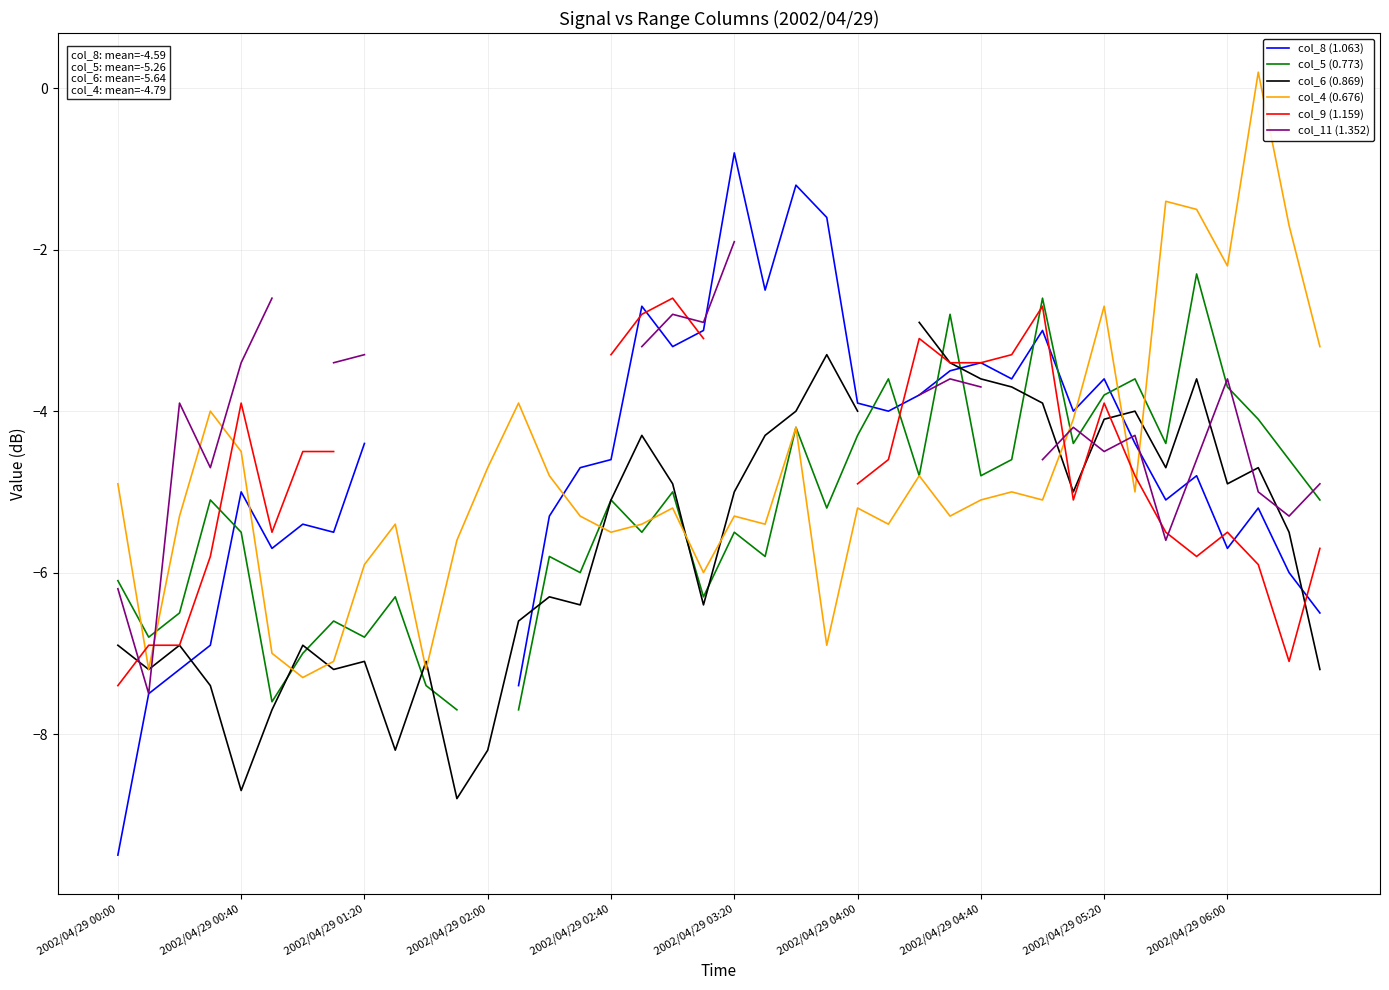

The value of col_4 (0.676) at 2002/04/29 02:40 is -5.5. True or false?

True